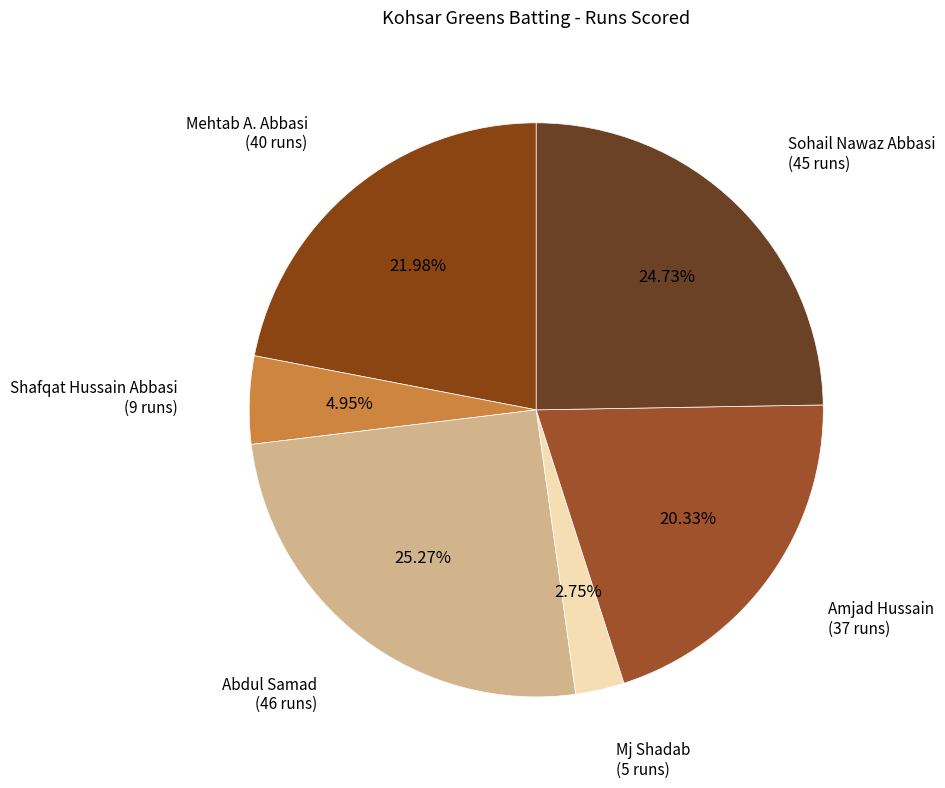

What is the ratio of the value at Amjad Hussain to the value at Sohail Nawaz Abbasi?

0.8